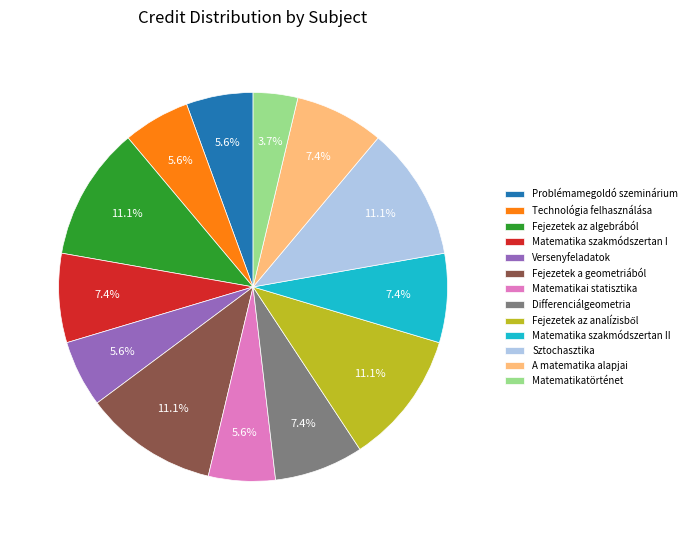

The Fejezetek a geometriából slice represents 11% of the pie. True or false?

True